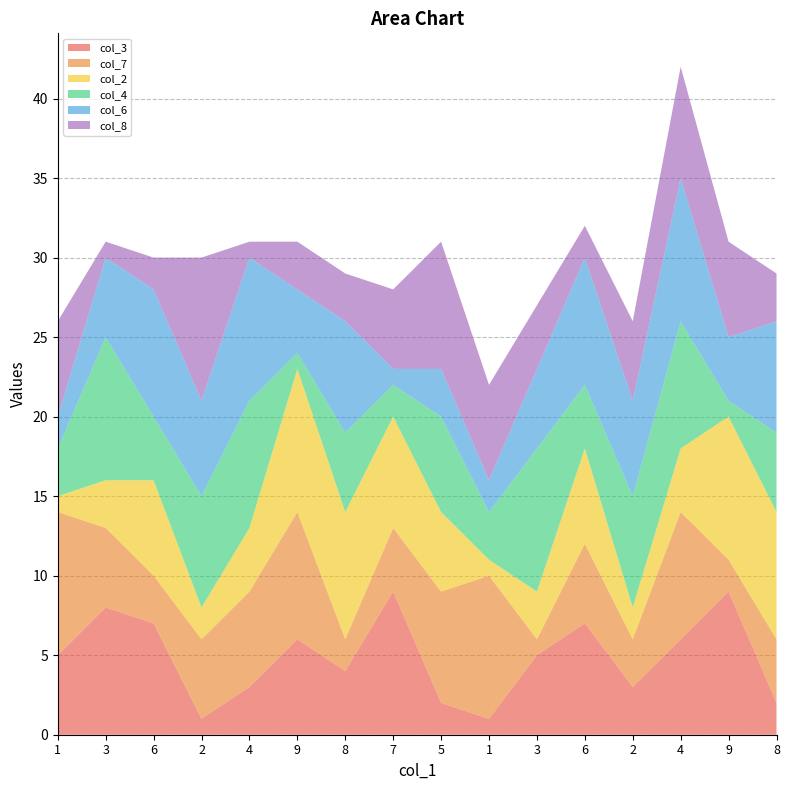

Reading left to right, what are all the values shown in this chart?

col_3: 5	8	7	1	3	6	4	9	2	1	5	7	3	6	9	2
col_7: 9	5	3	5	6	8	2	4	7	9	1	5	3	8	2	4
col_2: 1	3	6	2	4	9	8	7	5	1	3	6	2	4	9	8
col_4: 3	9	4	7	8	1	5	2	6	3	9	4	7	8	1	5
col_6: 2	5	8	6	9	4	7	1	3	2	5	8	6	9	4	7
col_8: 6	1	2	9	1	3	3	5	8	6	4	2	5	7	6	3